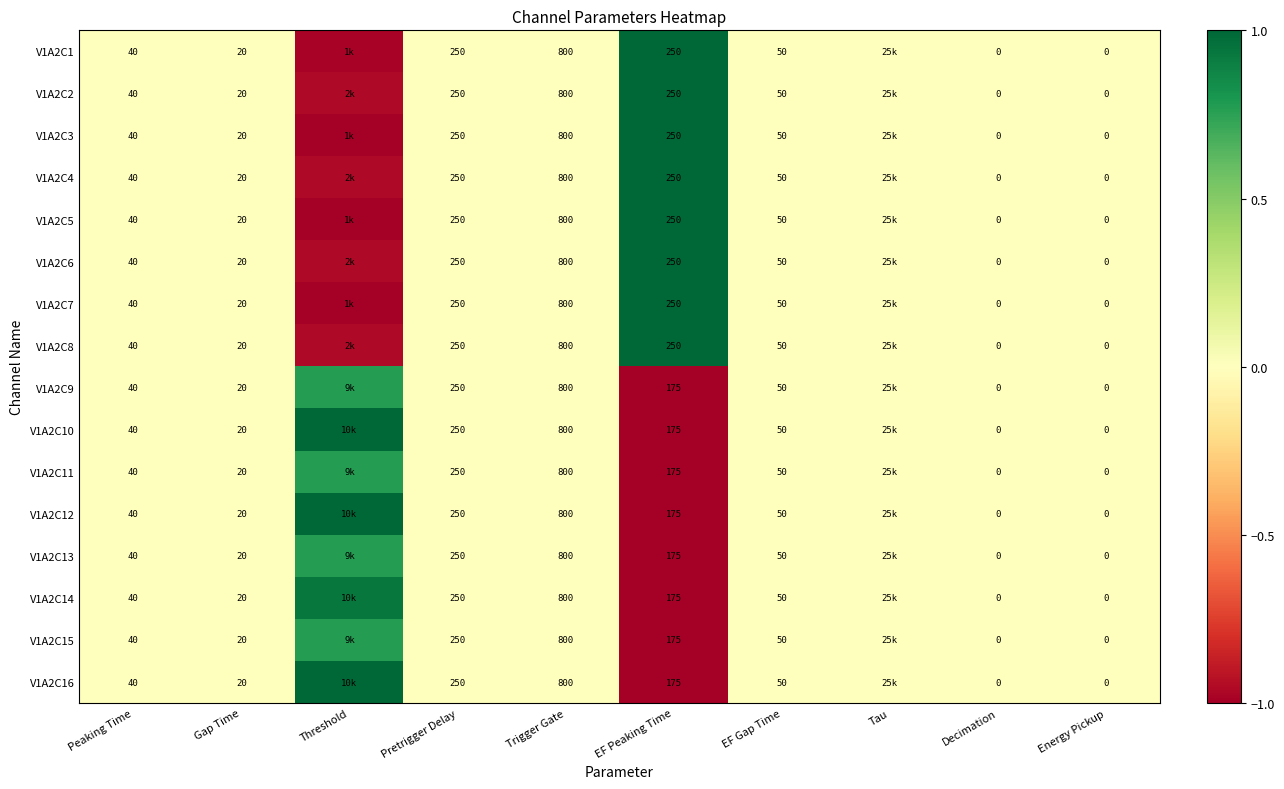

How many data points in V1A2C6 are above 0?

1